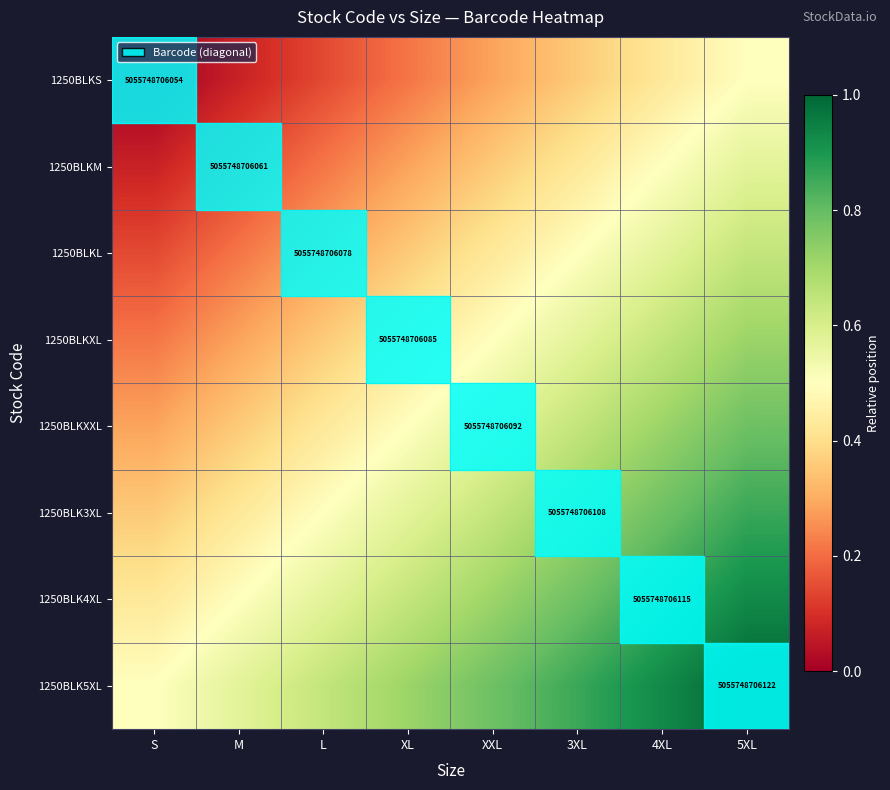

What is the sum of the 1250BLKS values at 5XL and L?

0.6